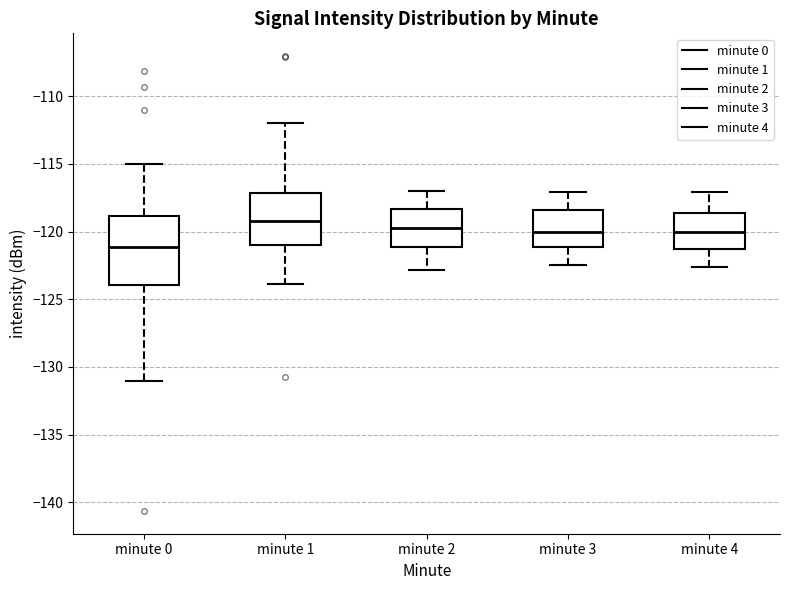

Reading left to right, read every box against the y-axis: the position of its median line, the range the box covers, and the ends of its whiskers. The values are not printed on the chart, so give them approximately, as read against the axis.

minute 0: median -121.0, box -124.0 to -119.0, whiskers -131.0 to -115.0
minute 1: median -119.0, box -121.0 to -117.0, whiskers -124.0 to -112.0
minute 2: median -119.5, box -121.0 to -118.5, whiskers -123.0 to -117.0
minute 3: median -120.0, box -121.0 to -118.5, whiskers -122.5 to -117.0
minute 4: median -120.0, box -121.0 to -118.5, whiskers -122.5 to -117.0